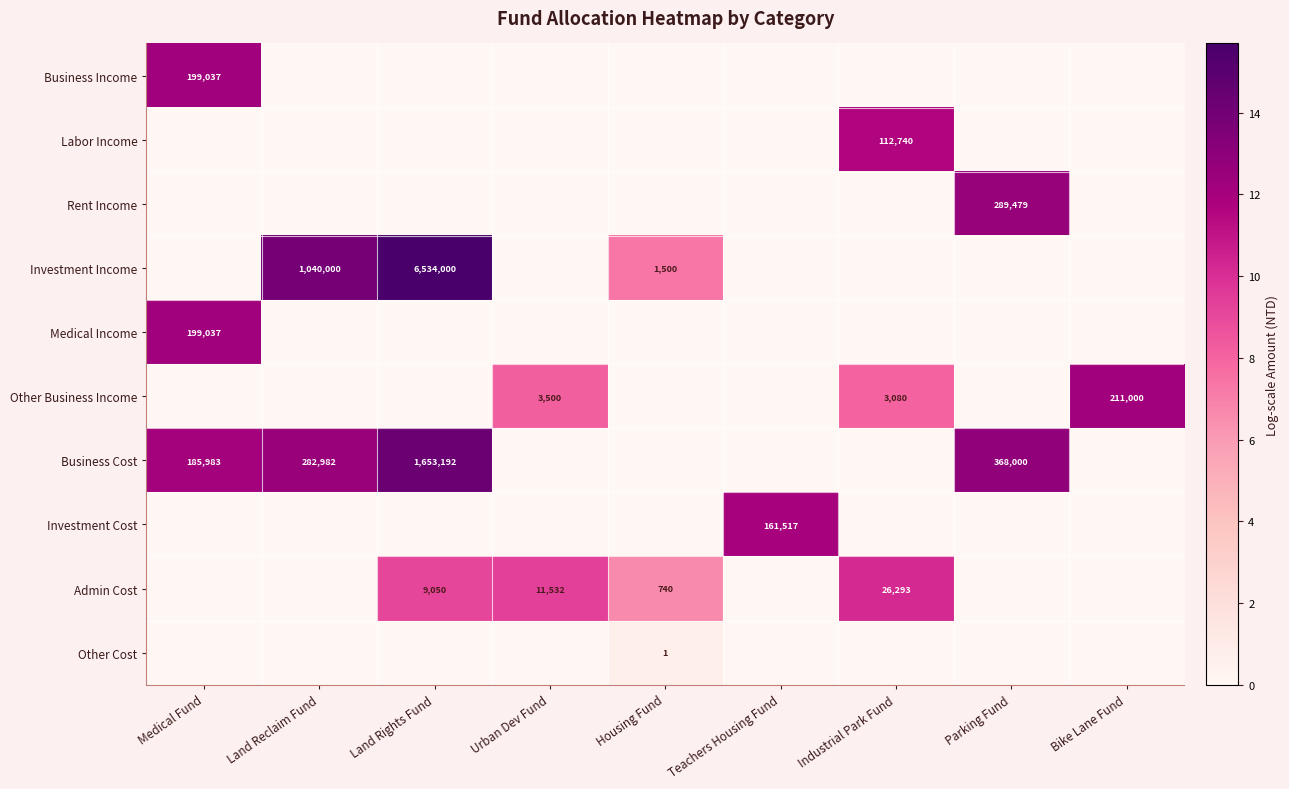

The Investment Income series shows 420358 at Land Reclaim Fund. True or false?

False